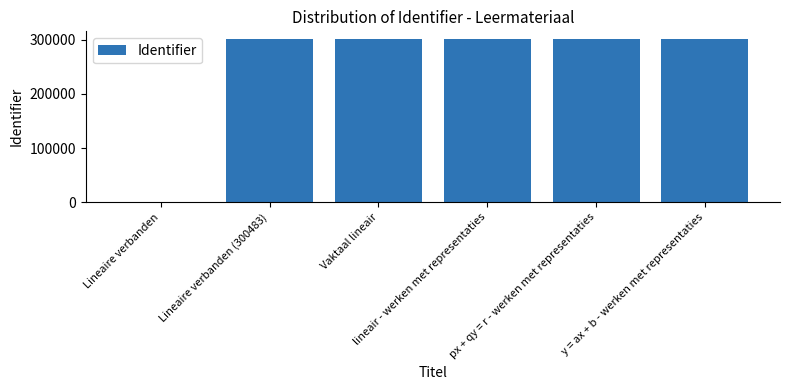

What is the sum of all values?

1502440